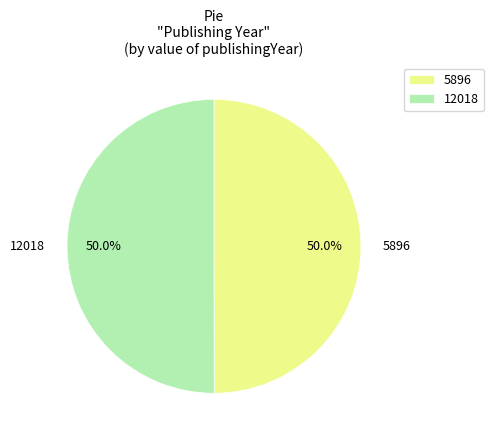

Combined, do 12018 and 5896 account for over 50%?

Yes